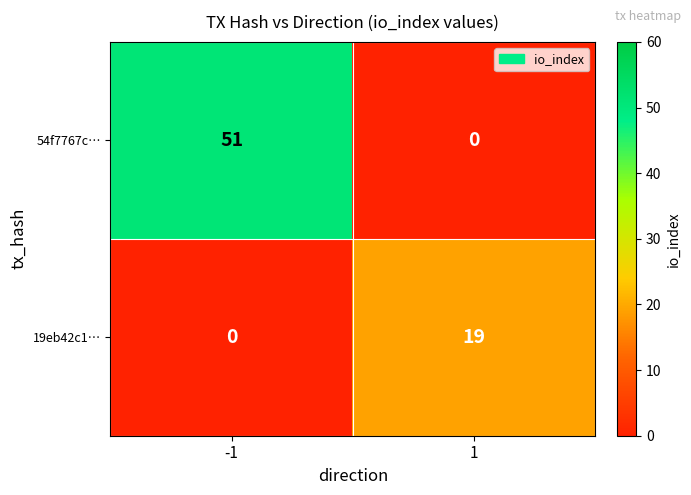

The 19eb42c1… series shows 19 at 1. True or false?

True